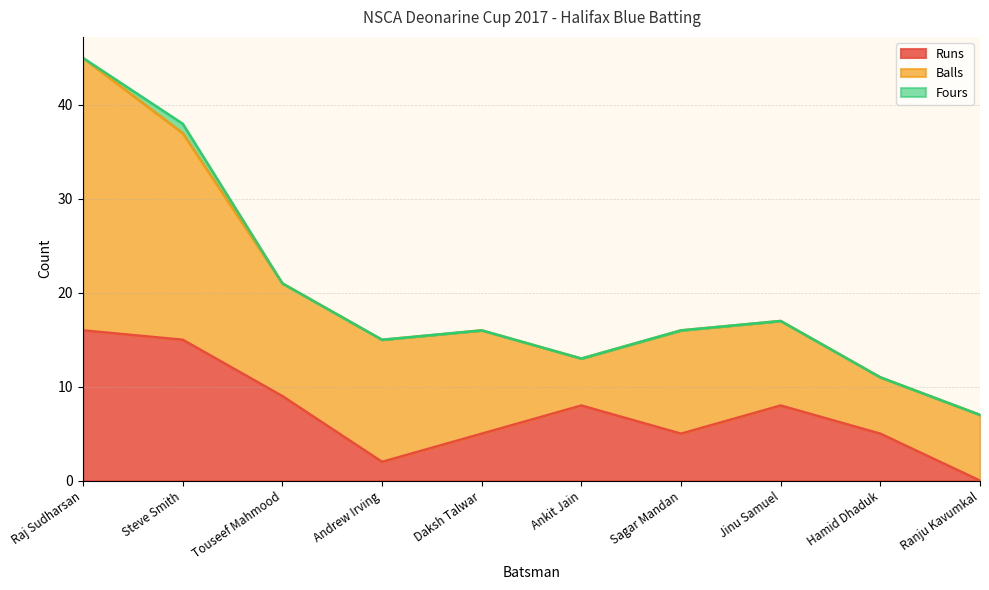

What is the difference between the highest and lowest values at Steve Smith?

21